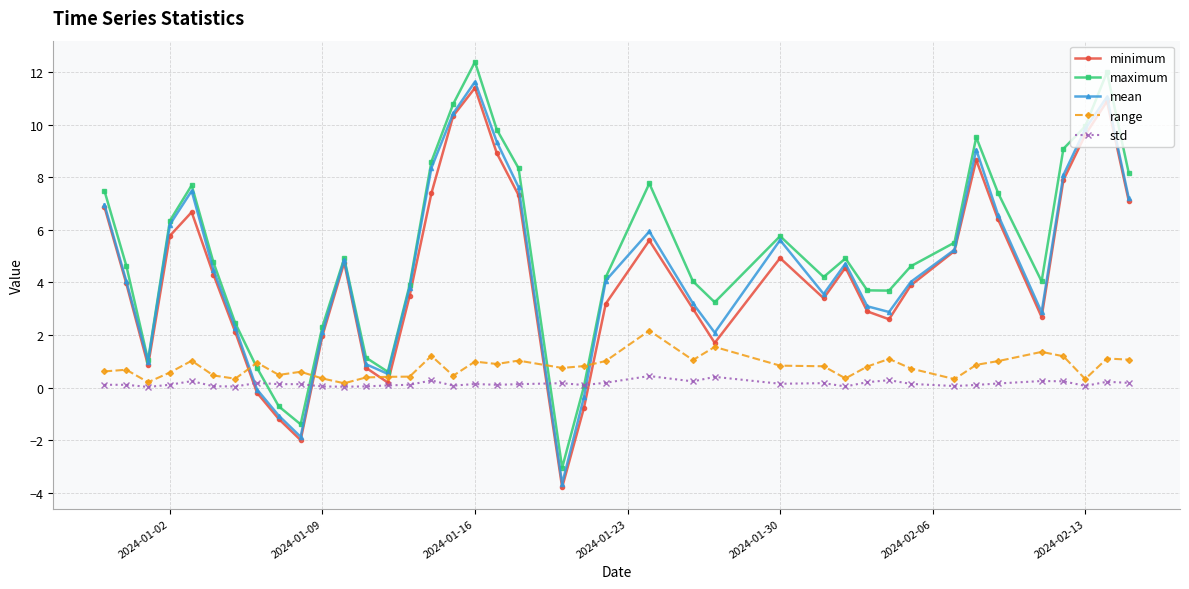

How many values in minimum are below zero?

5